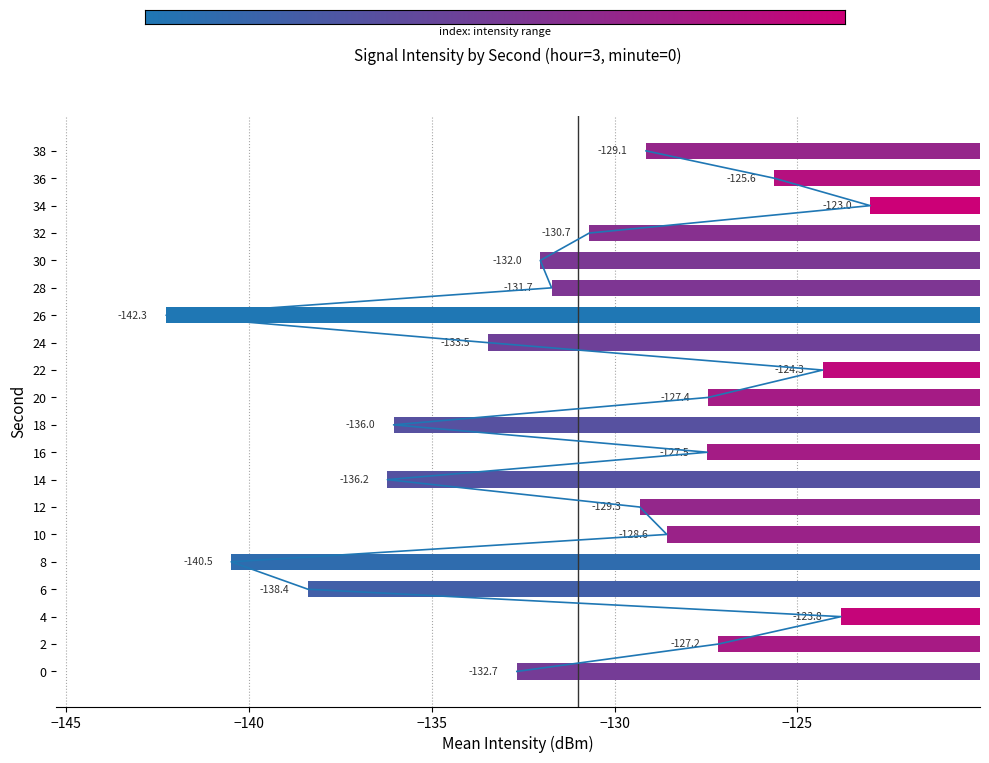

Reading left to right, what are all the values shown in this chart?

-132.7	-127.2	-123.8	-138.4	-140.5	-128.6	-129.3	-136.2	-127.5	-136.0	-127.4	-124.3	-133.5	-142.3	-131.7	-132.0	-130.7	-123.0	-125.6	-129.1